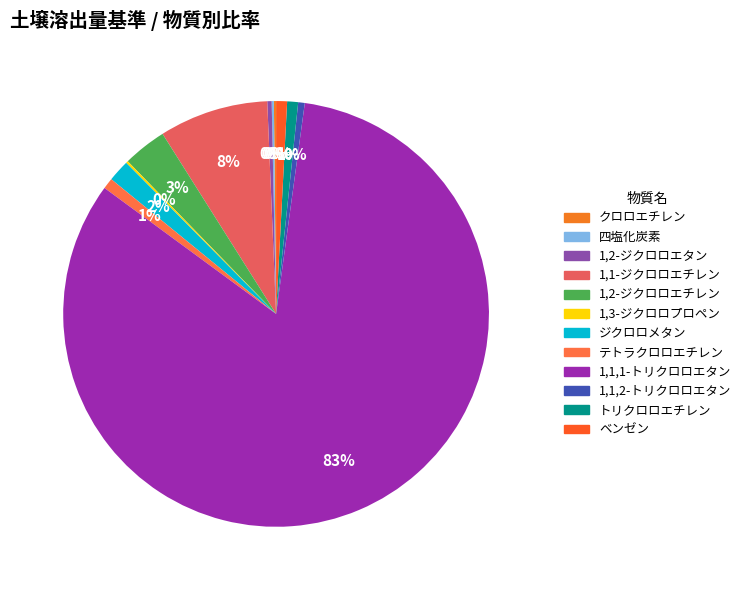

The 1,1-ジクロロエチレン slice represents 8% of the pie. True or false?

True